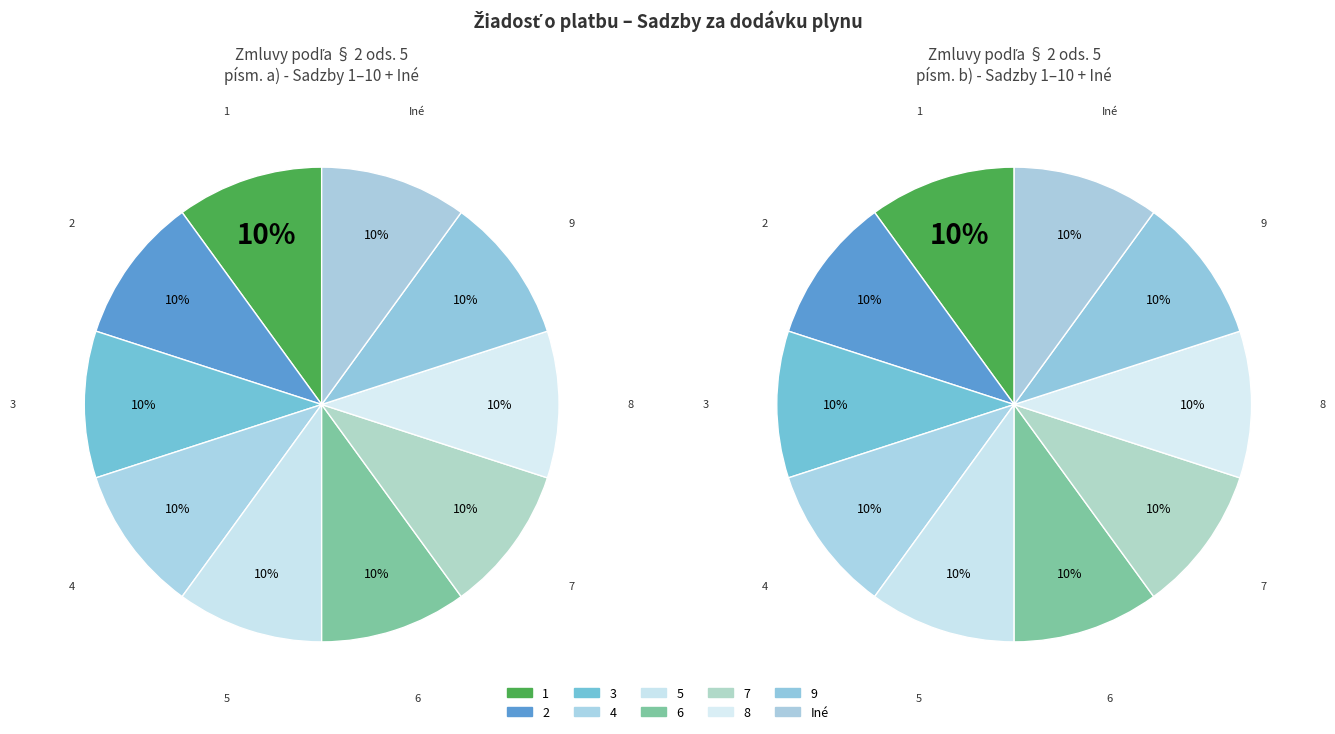

What is the smallest slice in the pie chart?

1